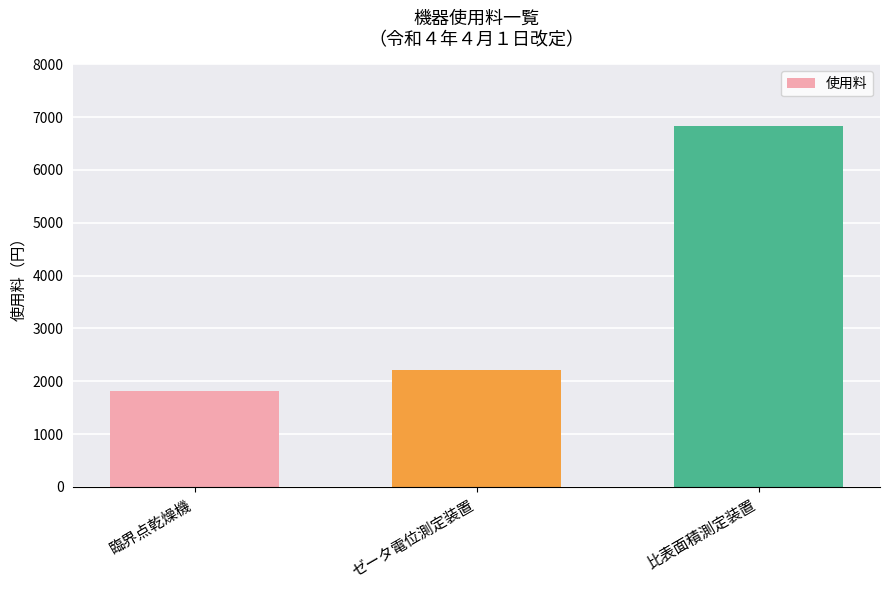

List the labels in order of value, smallest first.

臨界点乾燥機, ゼータ電位測定装置, 比表面積測定装置